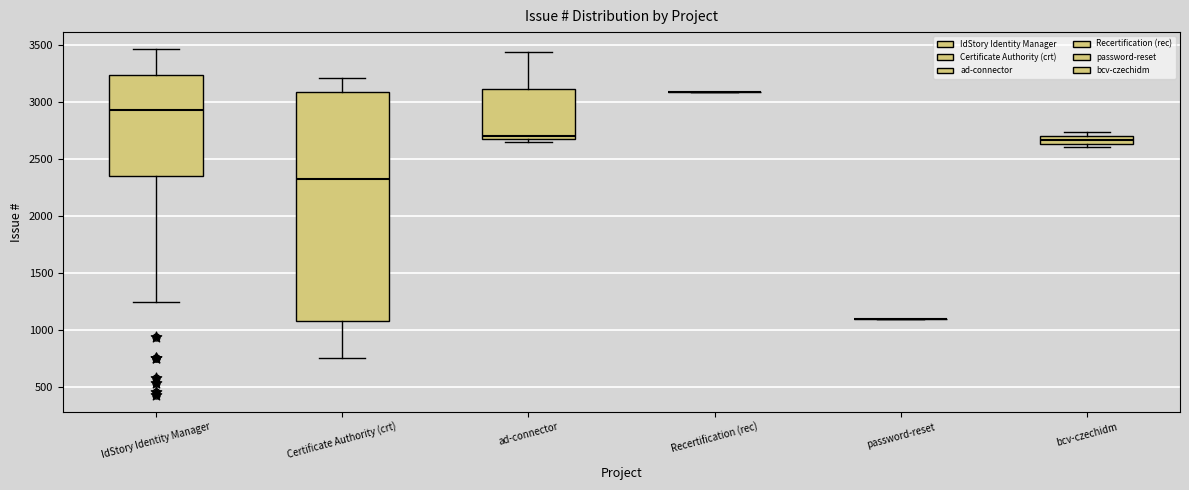

Which box is the tallest, from its lower edge to its upper edge?

Certificate Authority (crt)